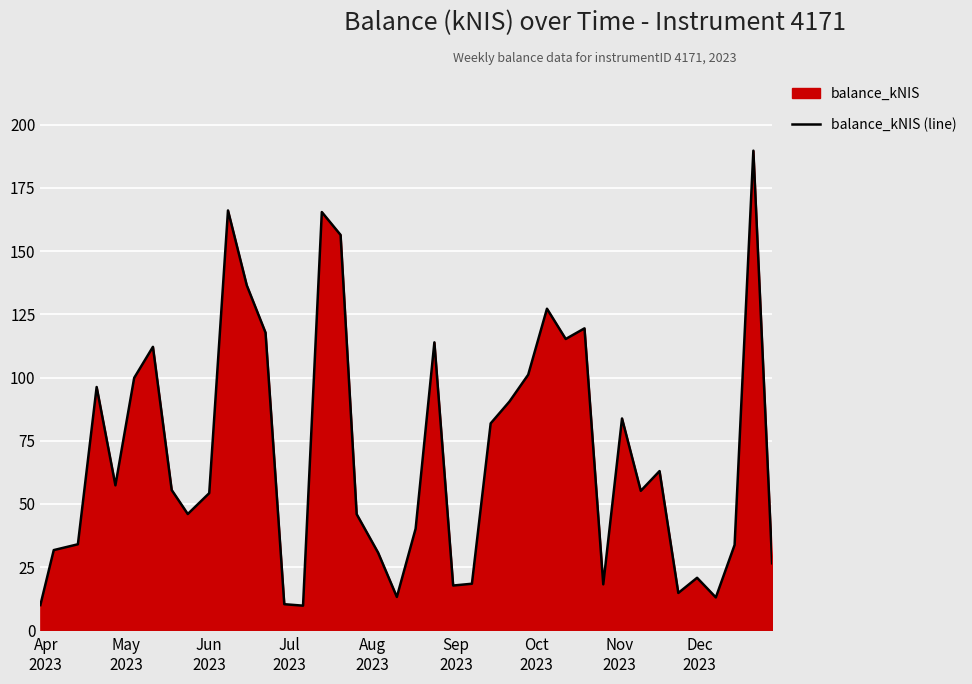

What is the smallest value displayed?

9.8